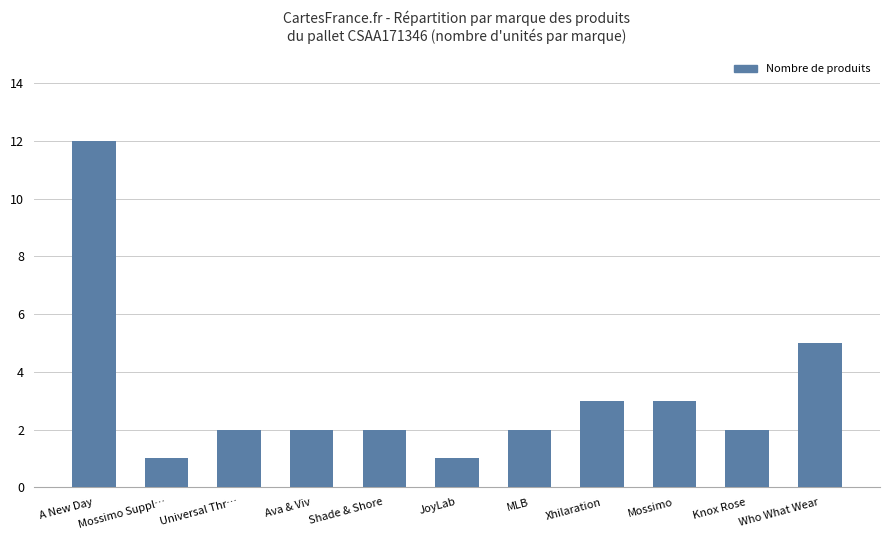

What position from the right is Xhilaration?

4